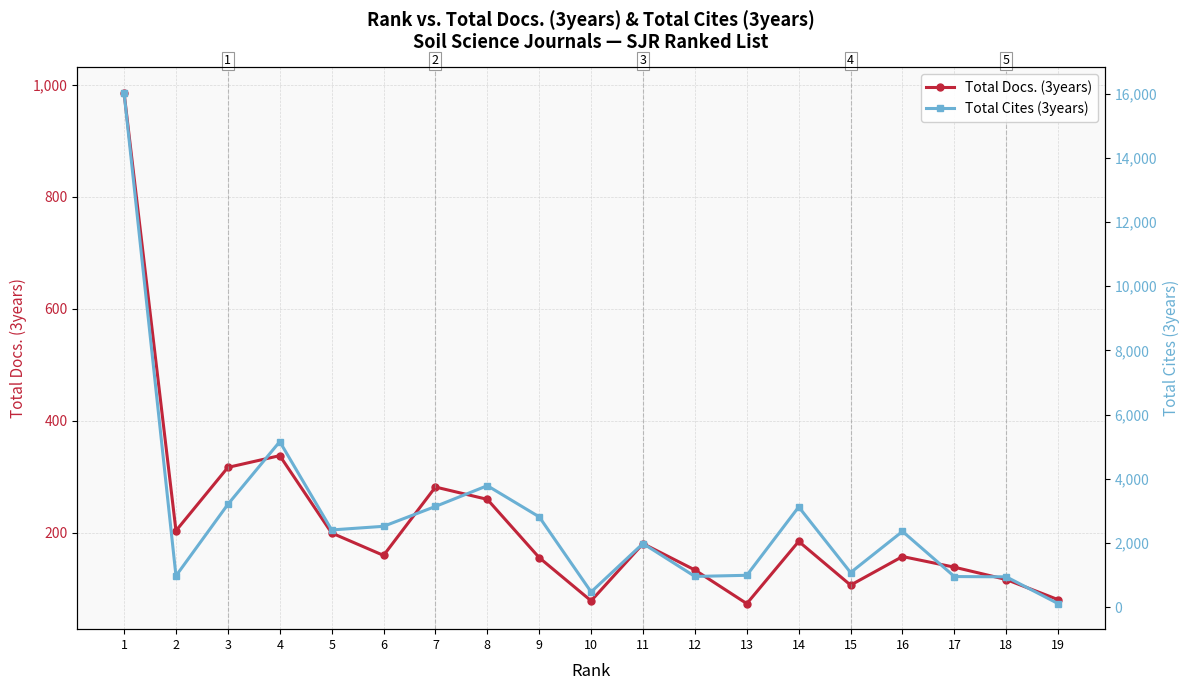

True or false: Total Docs. (3years) and Total Cites (3years) intersect in this chart.

False